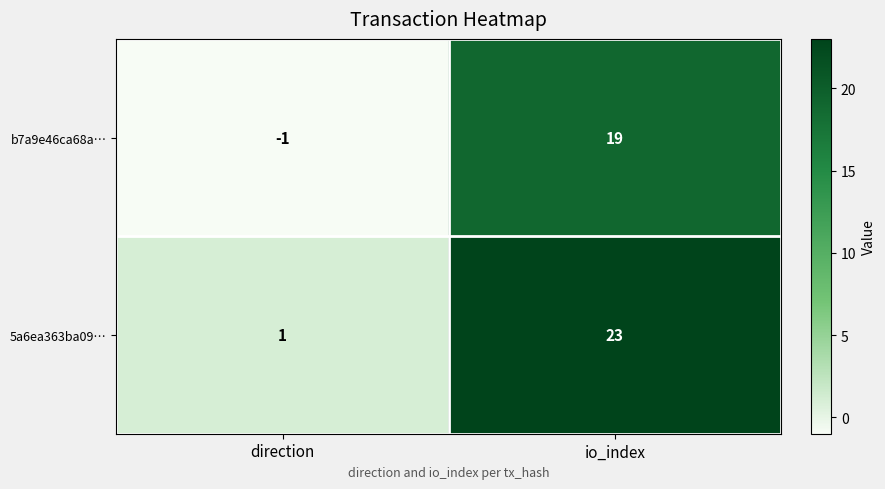

Where is 5a6ea363ba09… nearest to the value 12?

direction